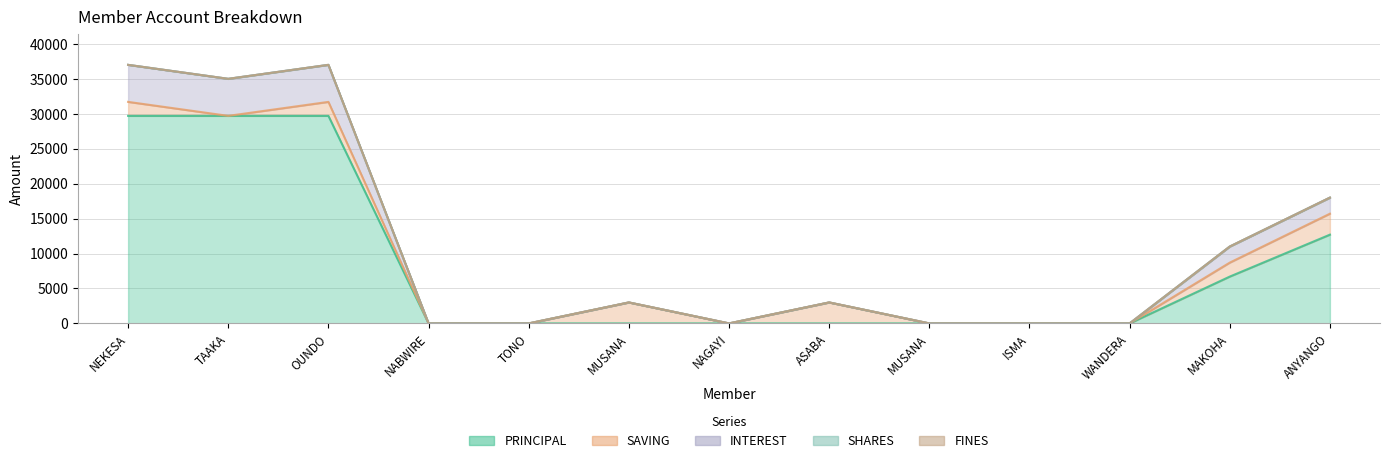

What is the sum of the PRINCIPAL values at OUNDO ESTHER and ANYANGO PAMELLA?

42400